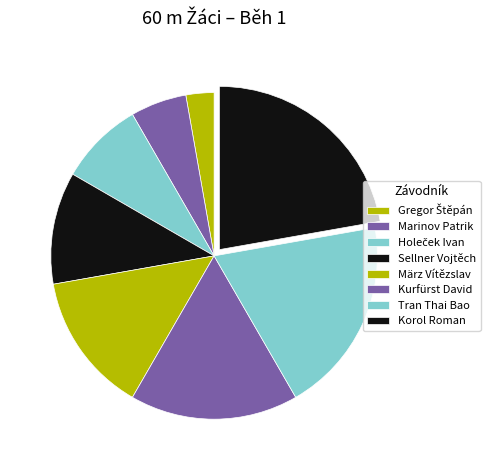

To the nearest percent, what is the average slice percentage?

12%